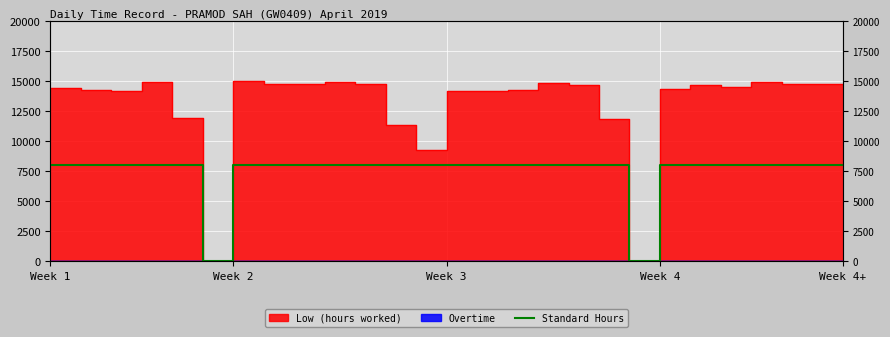

Where is the first local minimum?

Week 2